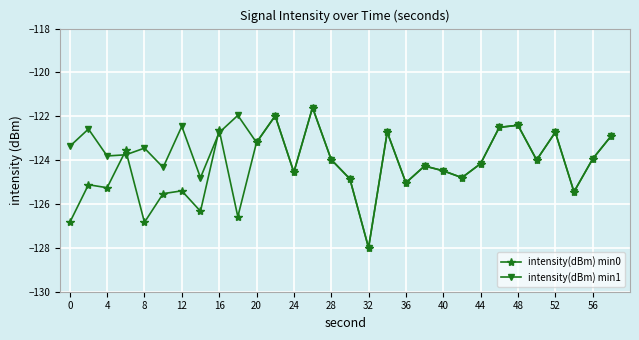

How many interior local valleys does the intensity(dBm) min1 series have?

10